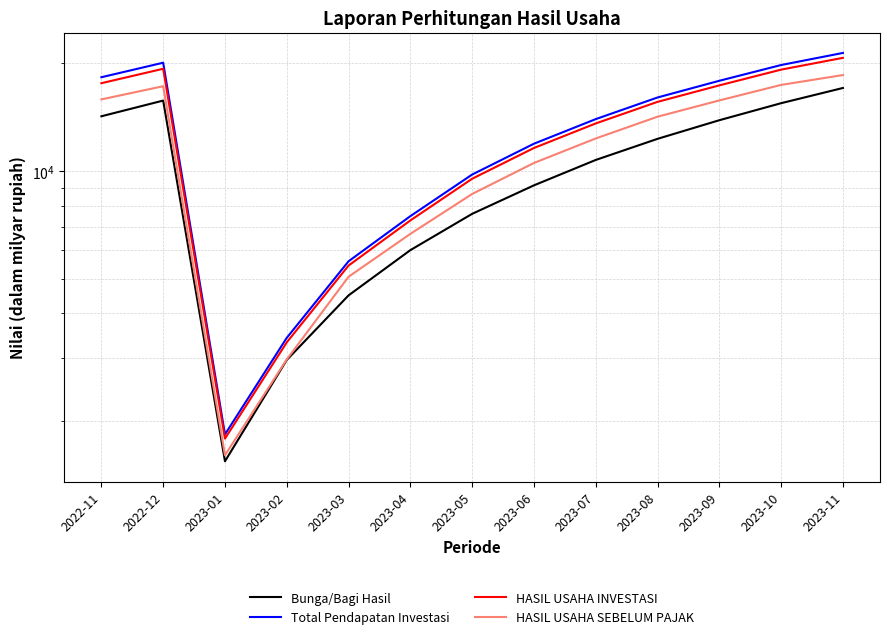

What is the maximum value for HASIL USAHA SEBELUM PAJAK?

18565.5